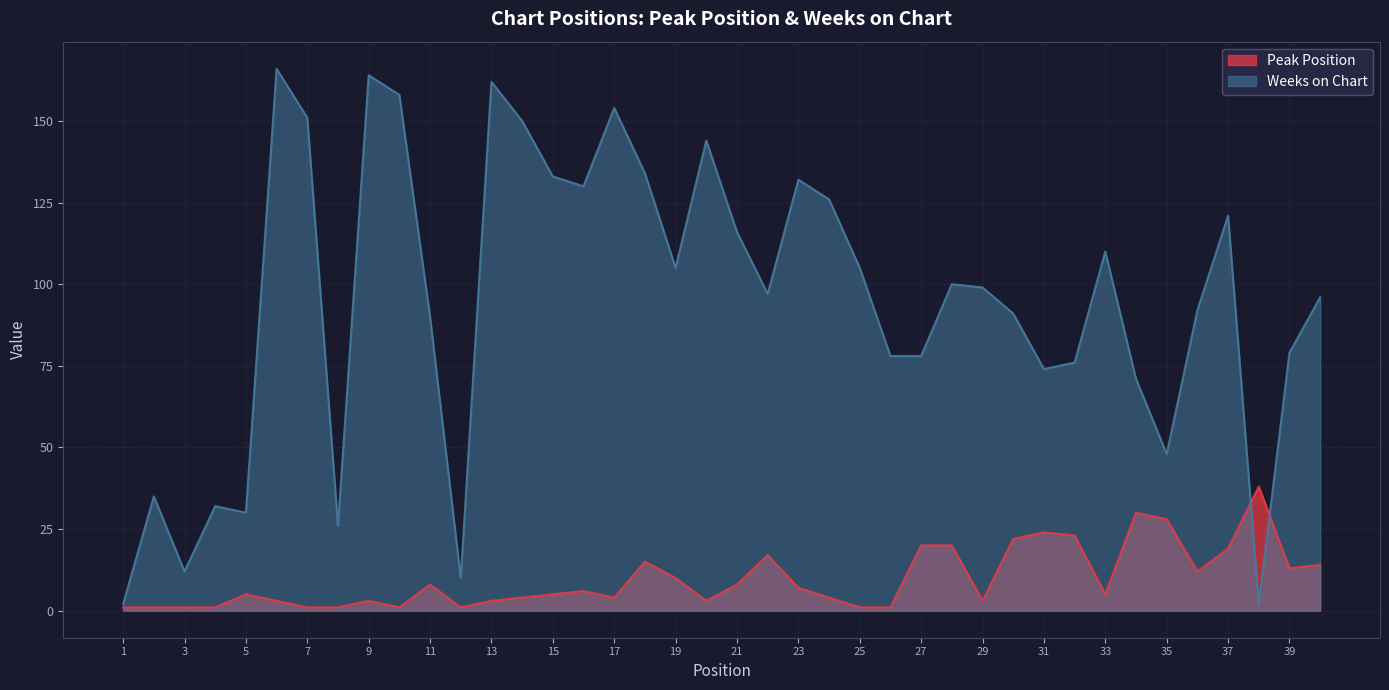

Which has a higher value, 12 or 10?

12